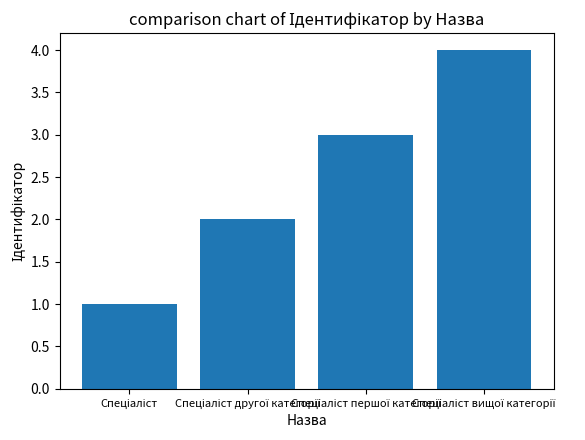

What is the greatest value displayed?

4